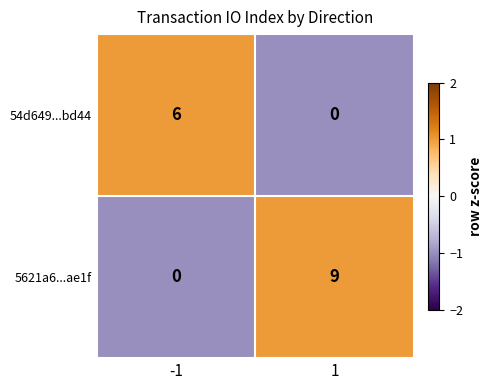

The 54d649...bd44 series shows -2 at 1. True or false?

False